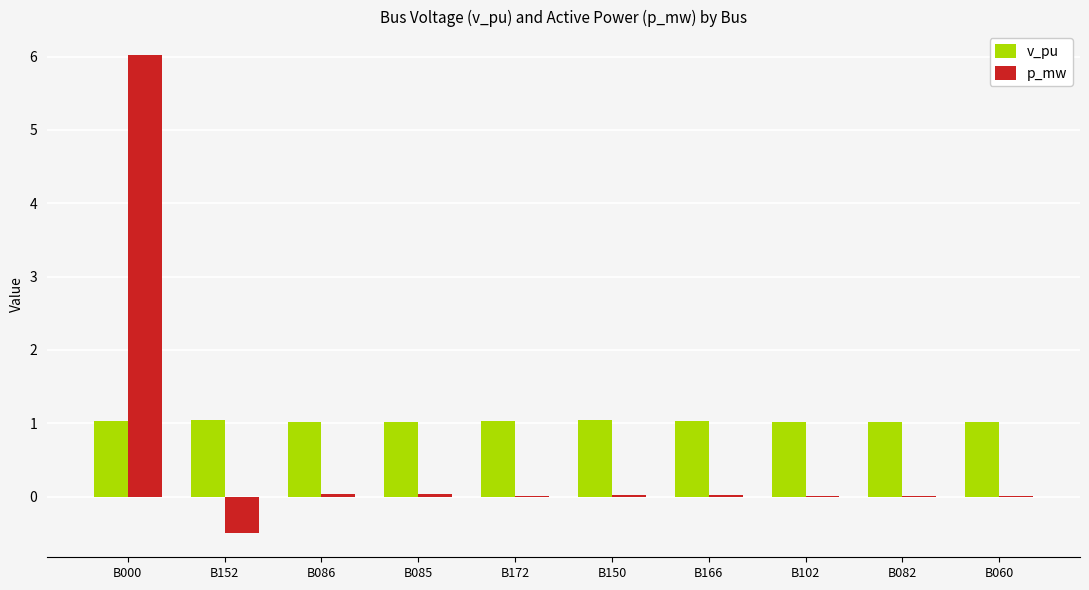

At which label does p_mw reach its peak?

B000